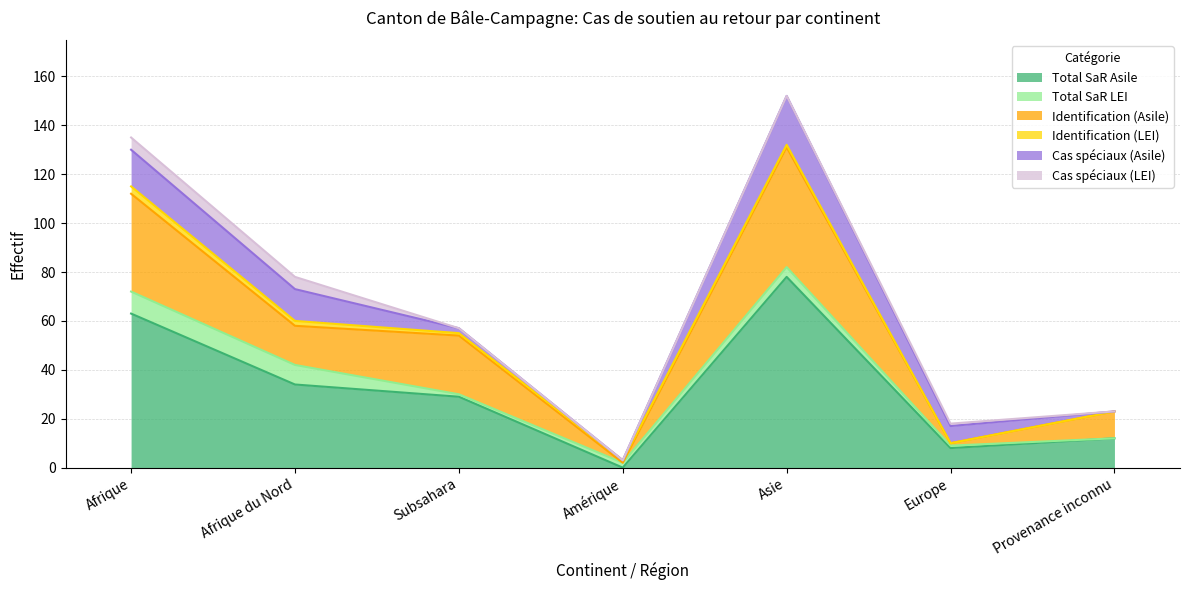

True or false: Total SaR LEI has a value of 1 at Europe.

True